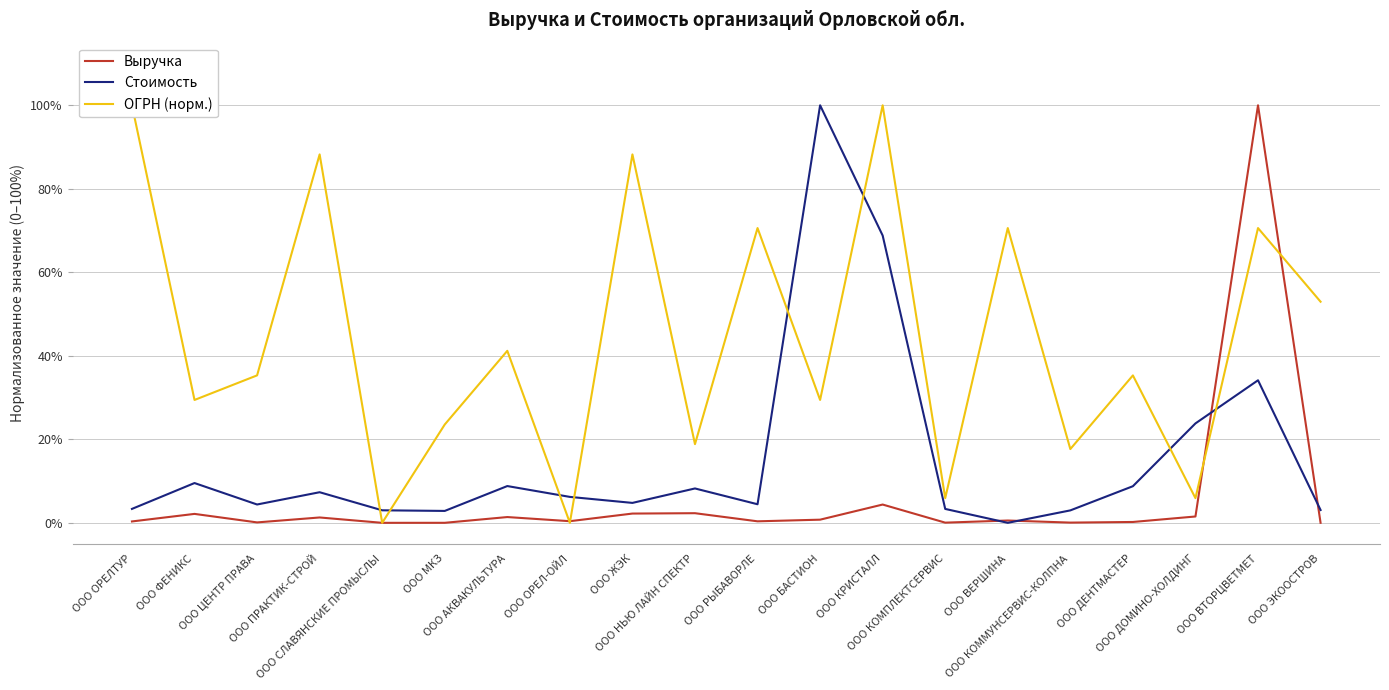

At which label is ОГРН (норм.) closest to 0?

ООО СЛАВЯНСКИЕ ПРОМЫСЛЫ